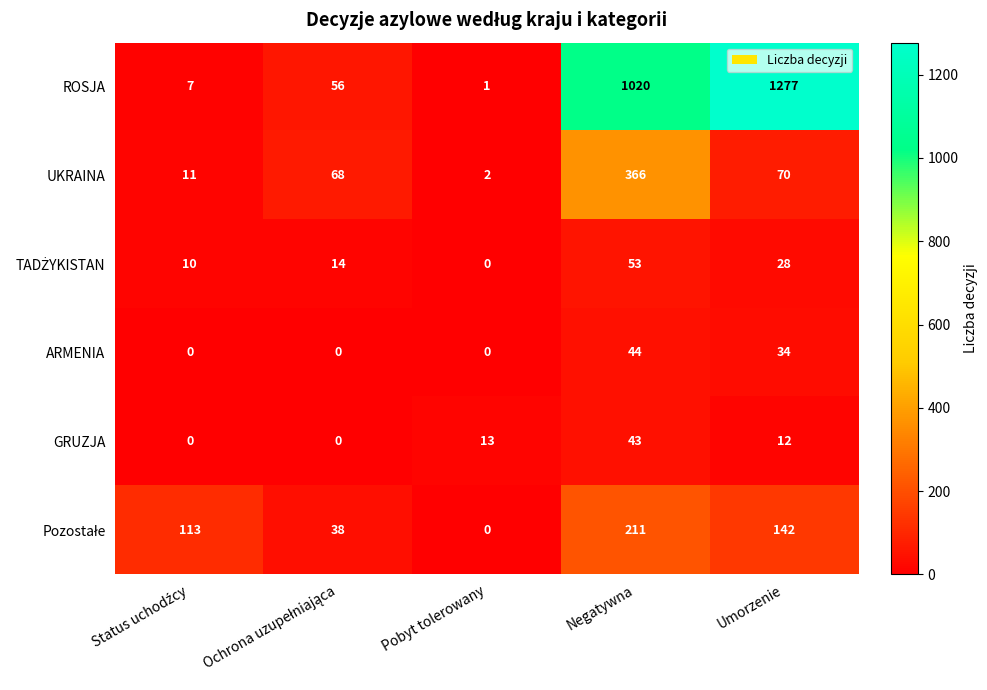

Which series has the largest total across all categories?

ROSJA